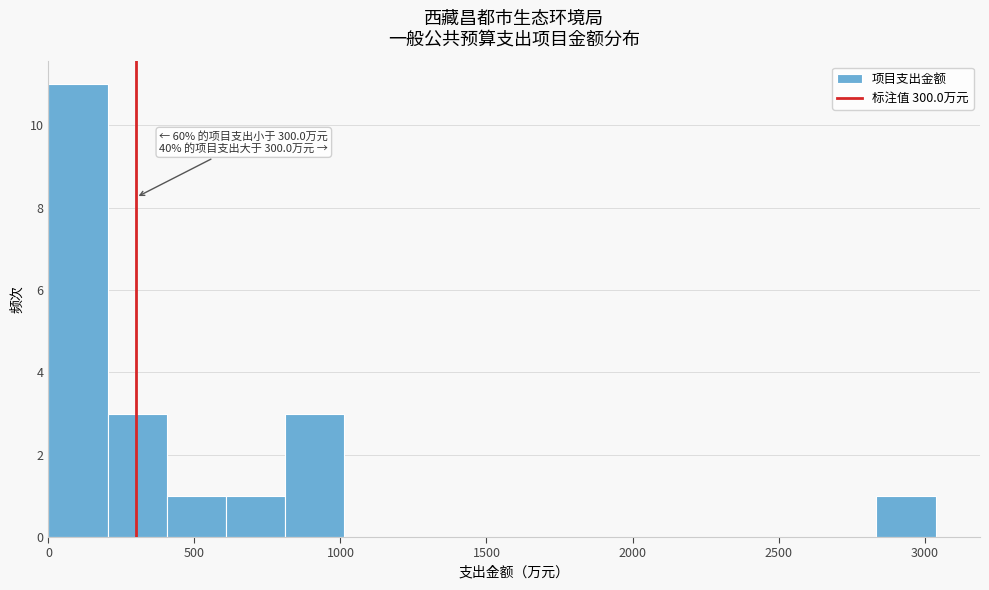

Which range on the x-axis has the tallest bar?

0 to 200